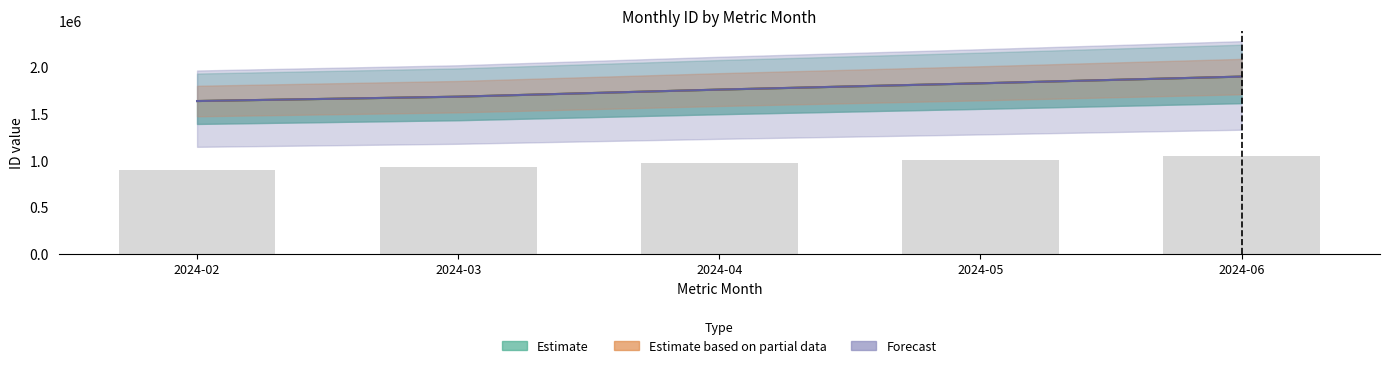

What is the maximum value shown in the chart?

1898417